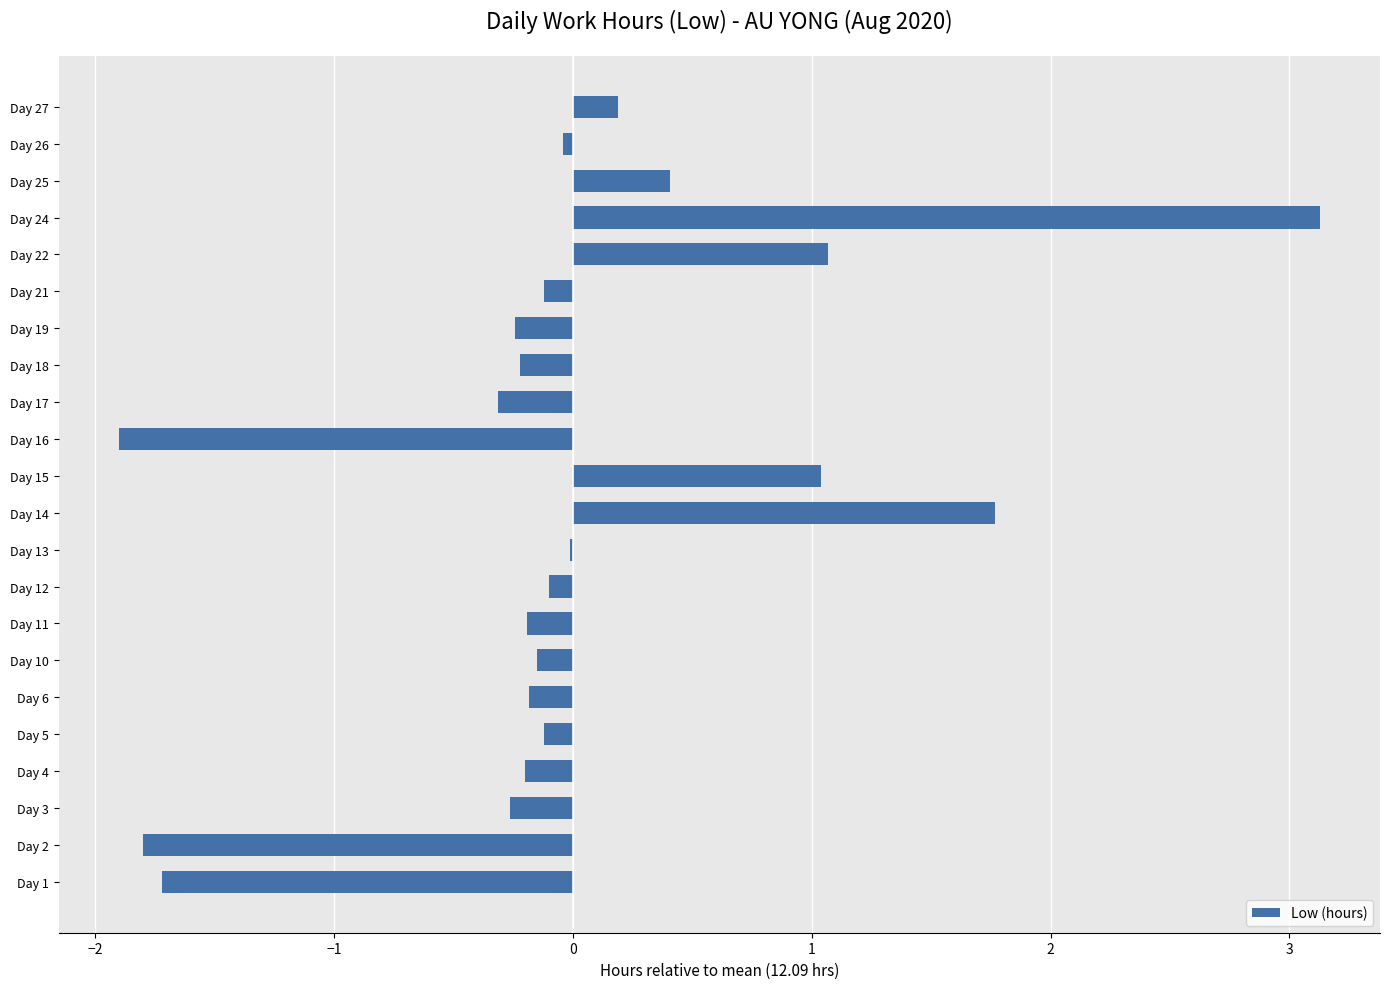

Read the value at Day 16.

-1.9